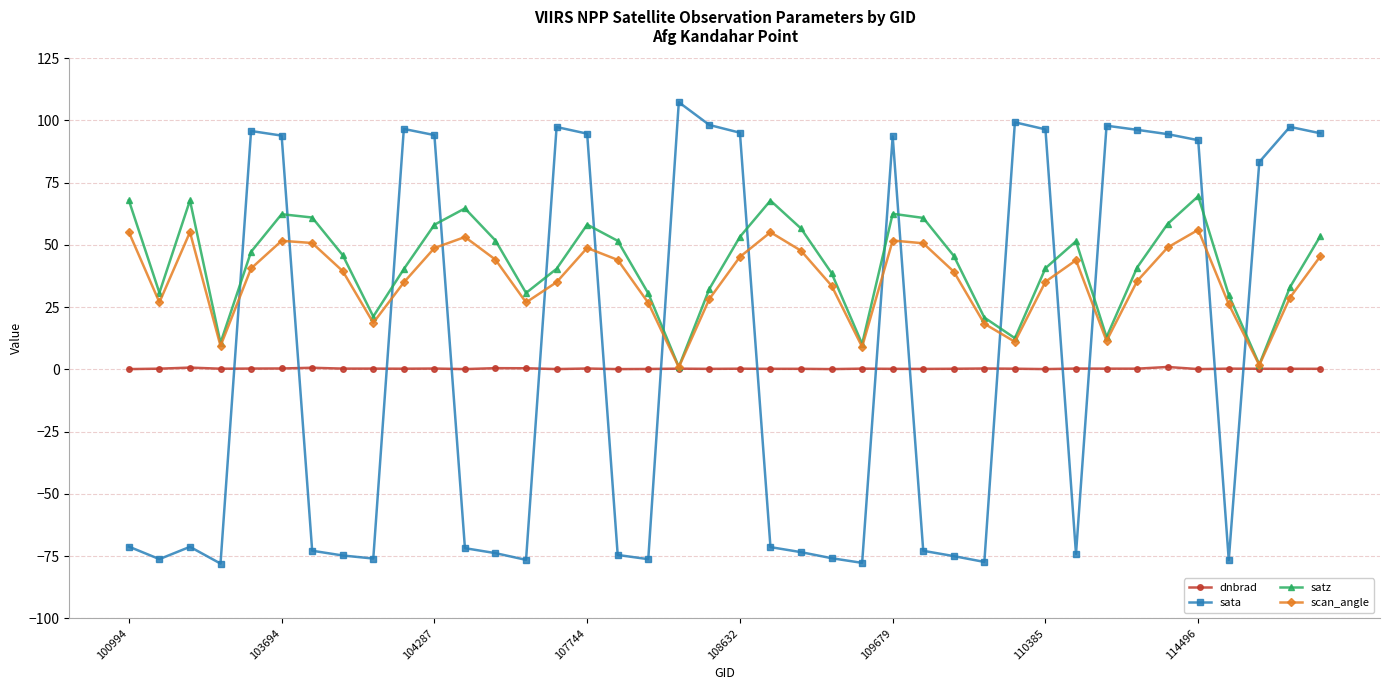

How many lines are shown in the chart?

4